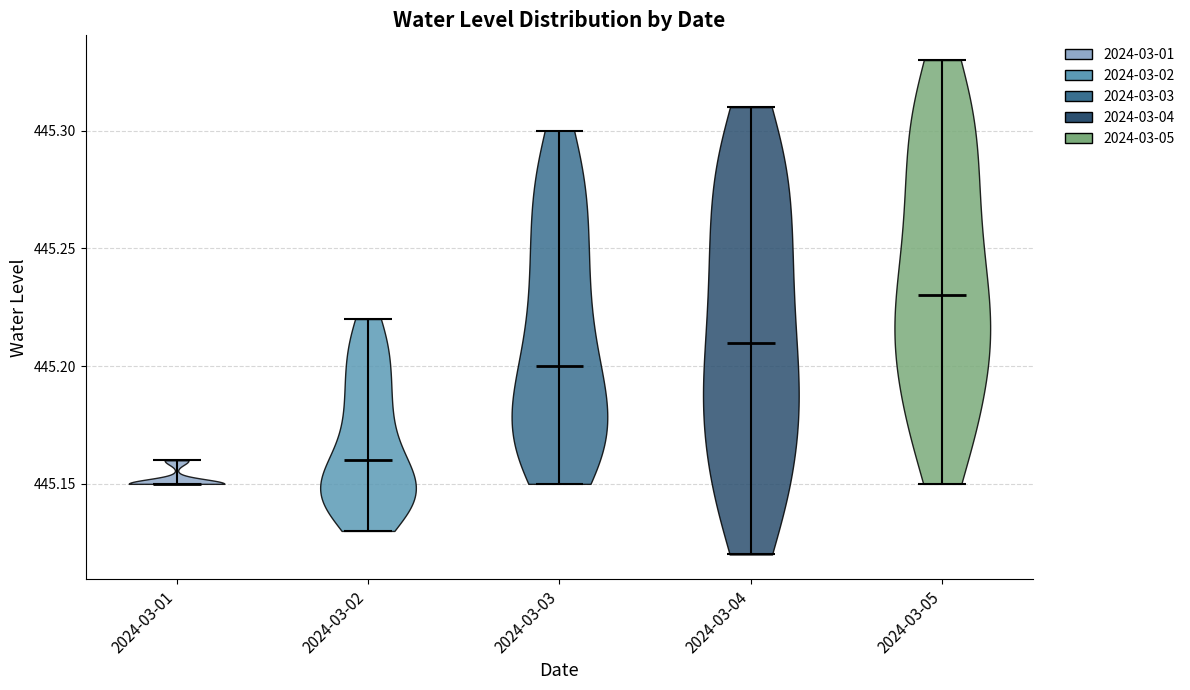

Reading left to right, read every violin against the y-axis: where its median line is, and the lowest and highest points it reaches. The values are not printed on the chart, so give them approximately, as read against the axis.

2024-03-01: median line 445.15, lowest point 445.15, highest point 445.16
2024-03-02: median line 445.16, lowest point 445.13, highest point 445.22
2024-03-03: median line 445.20, lowest point 445.15, highest point 445.30
2024-03-04: median line 445.21, lowest point 445.12, highest point 445.31
2024-03-05: median line 445.23, lowest point 445.15, highest point 445.33